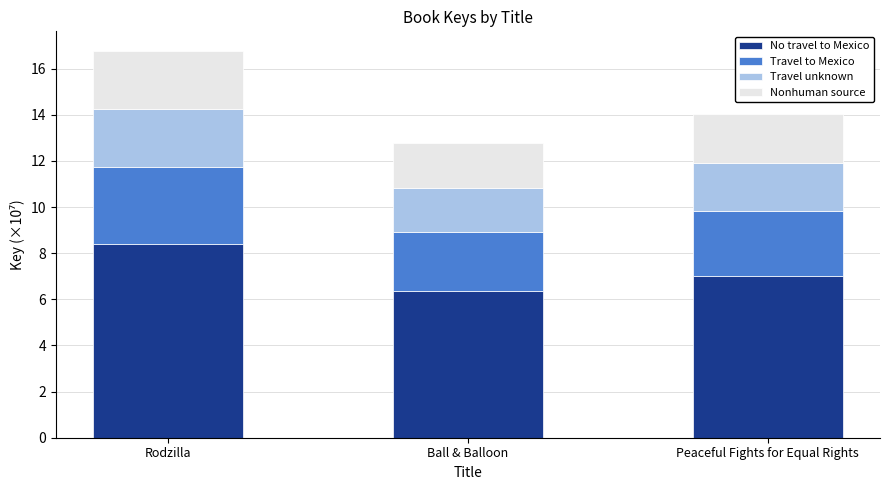

At which category is the sum across all series the highest?

Rodzilla